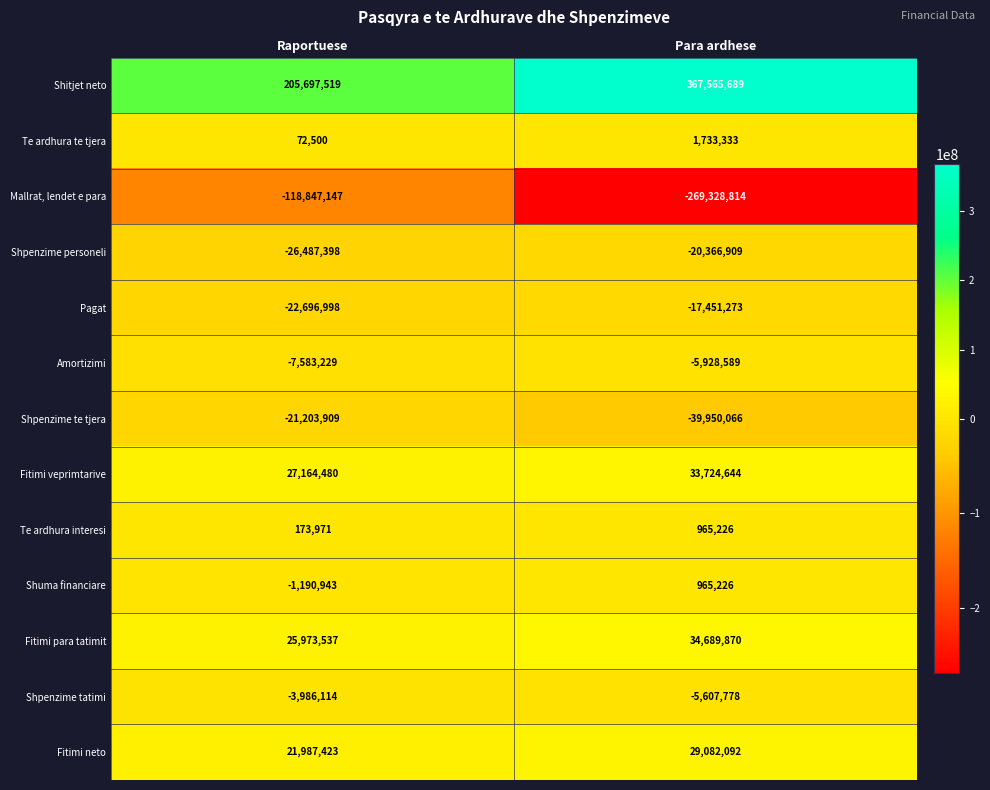

What is the lowest value of the Pagat series?

-22696998